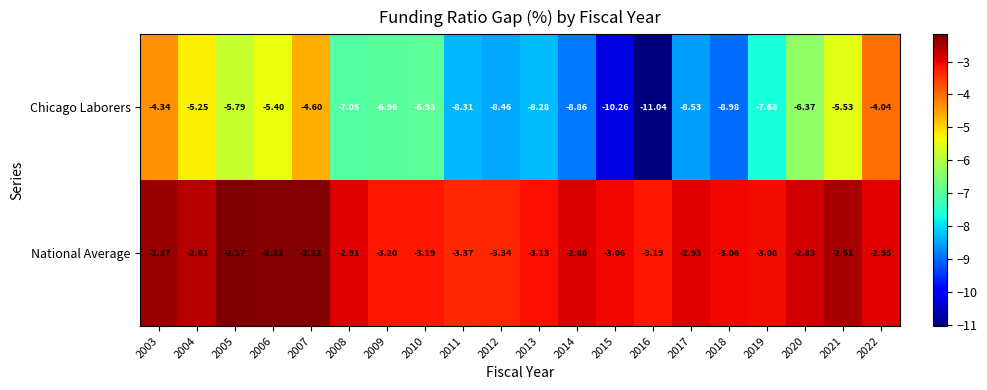

Rank the series by their maximum value, from highest to lowest.

National Average, Chicago Laborers